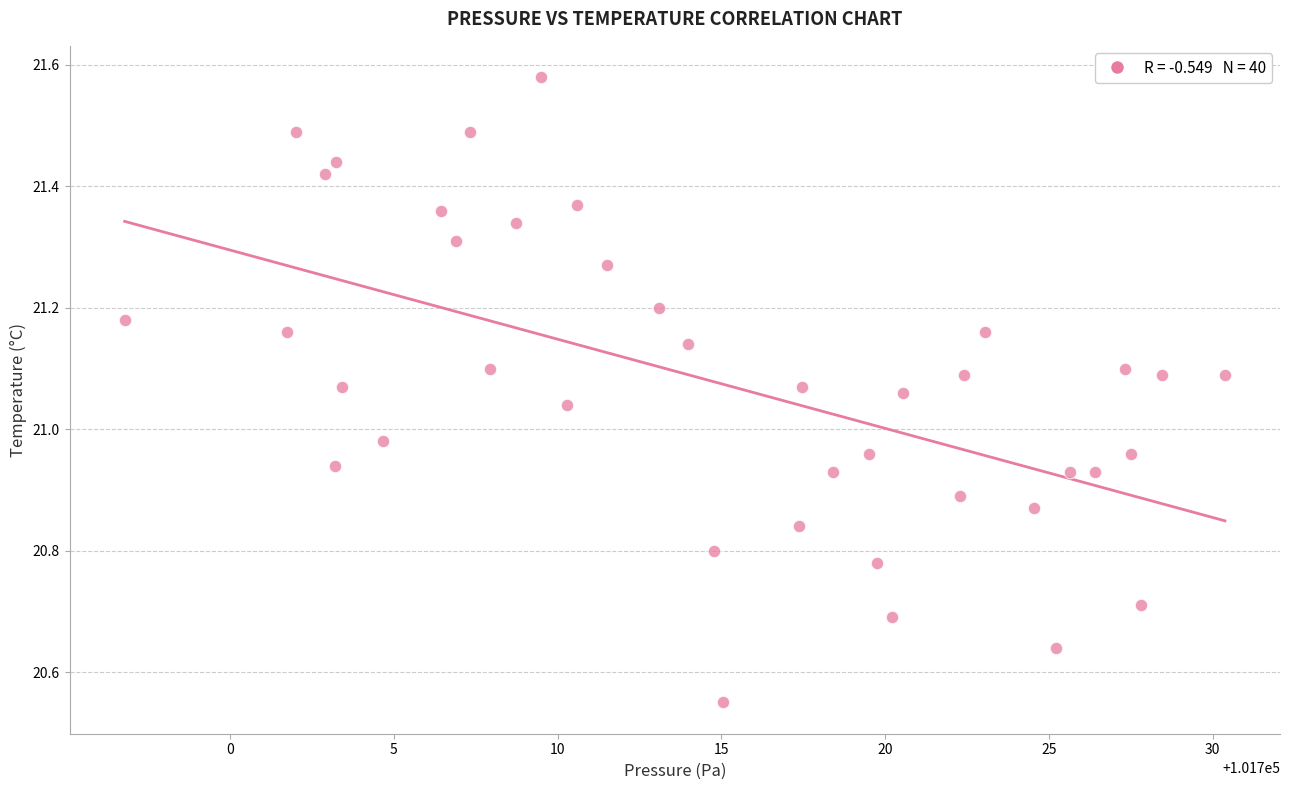

What is the range of Y values (max minus min)?

1.0